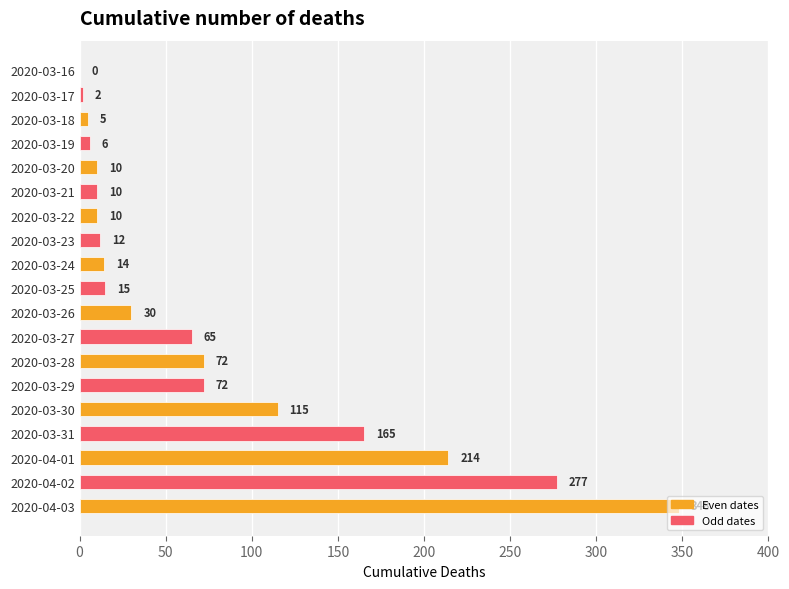

How many data points does each series have?

19